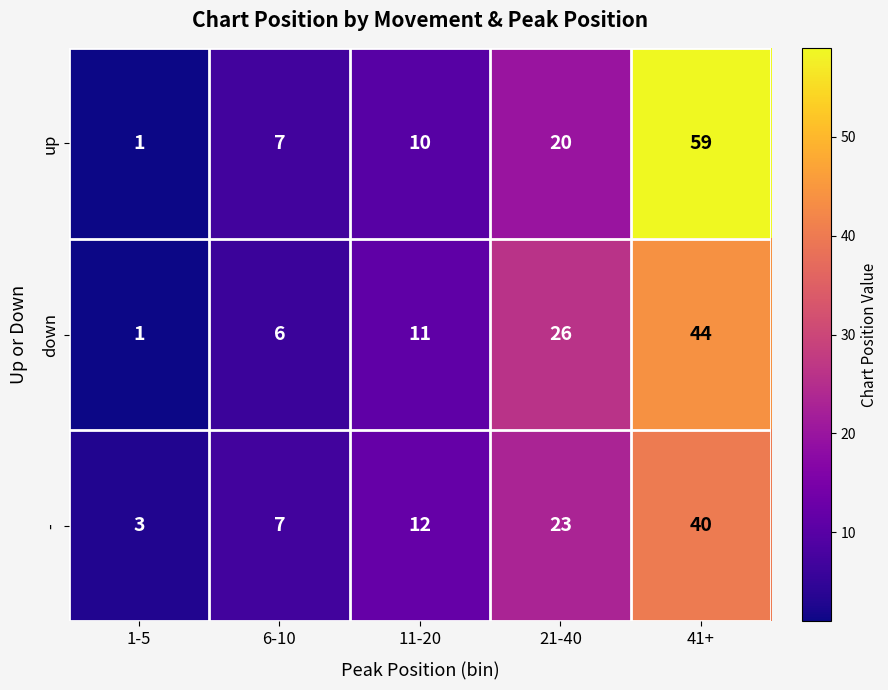

What is the total value across all series at 21-40?

69